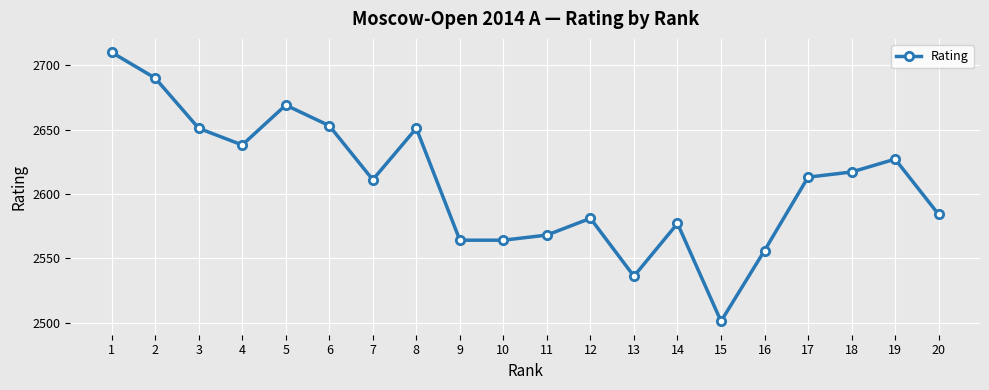

Where is the first local maximum?

5